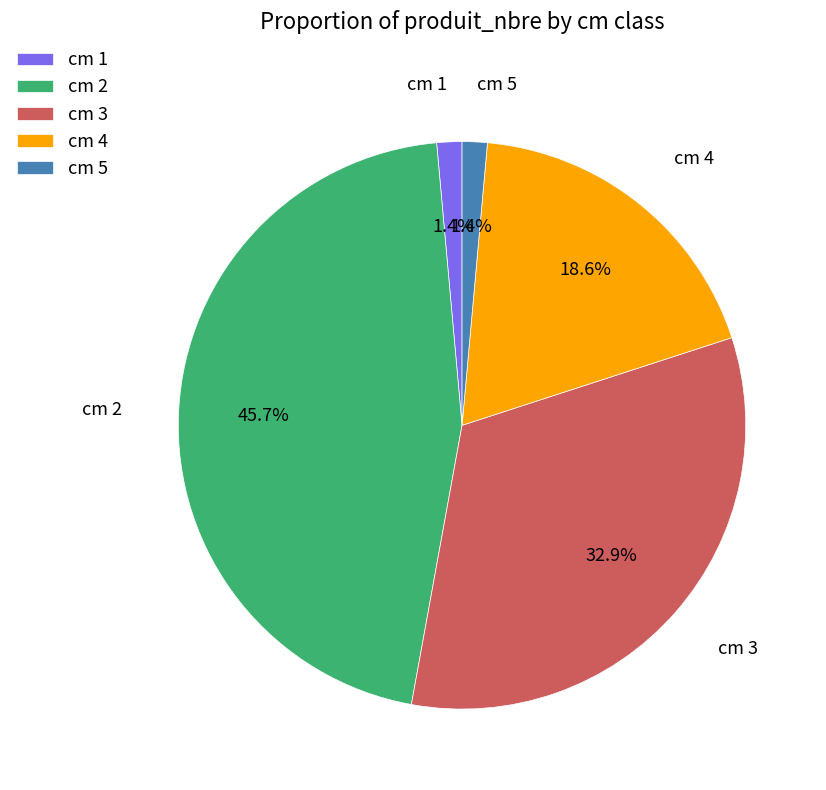

To the nearest percent, what is the difference between the largest and smallest slice percentages?

44%